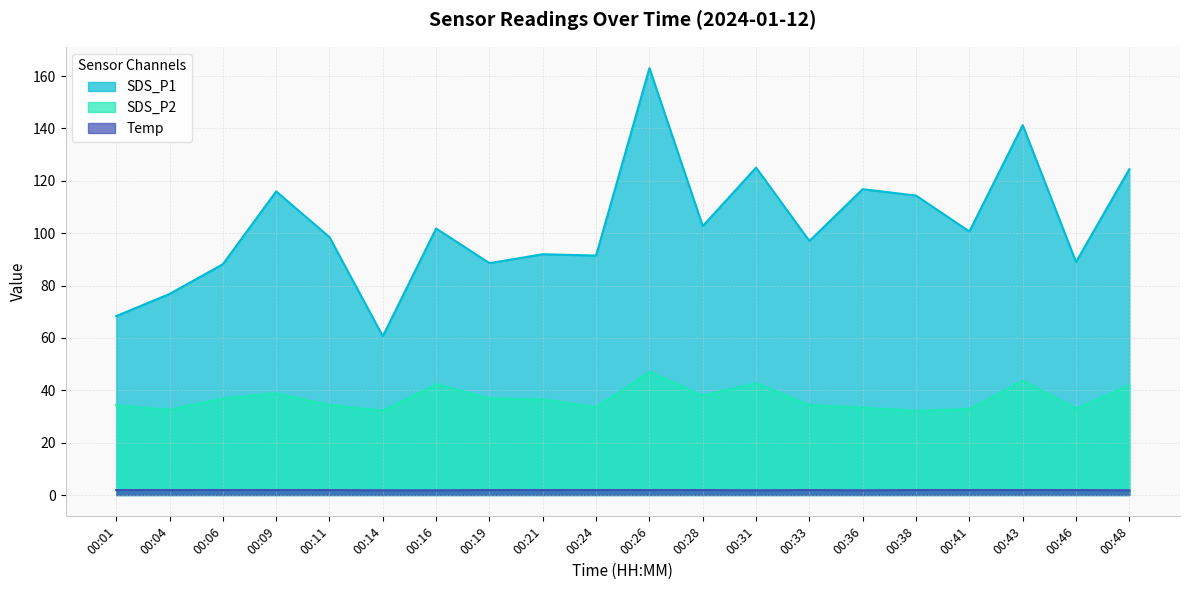

True or false: SDS_P2 and Temp cross at least once.

False